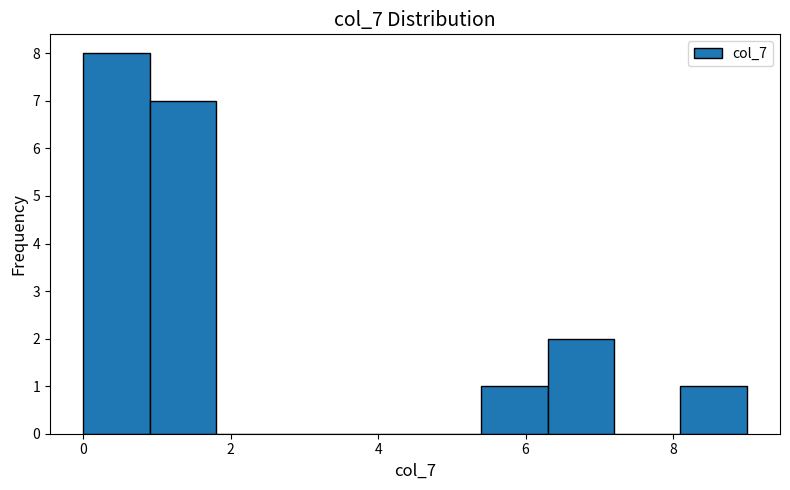

Reading left to right, transcribe this chart: for each bar, give the range it covers on the x-axis and its height. Neither the bar edges nor the heights are printed on the chart, so give them approximately, as read against the axes.

0.0 to 0.9: 8
0.9 to 1.8: 7
1.8 to 2.7: 0
2.7 to 3.6: 0
3.6 to 4.5: 0
4.5 to 5.4: 0
5.4 to 6.3: 1
6.3 to 7.2: 2
7.2 to 8.1: 0
8.1 to 9.0: 1